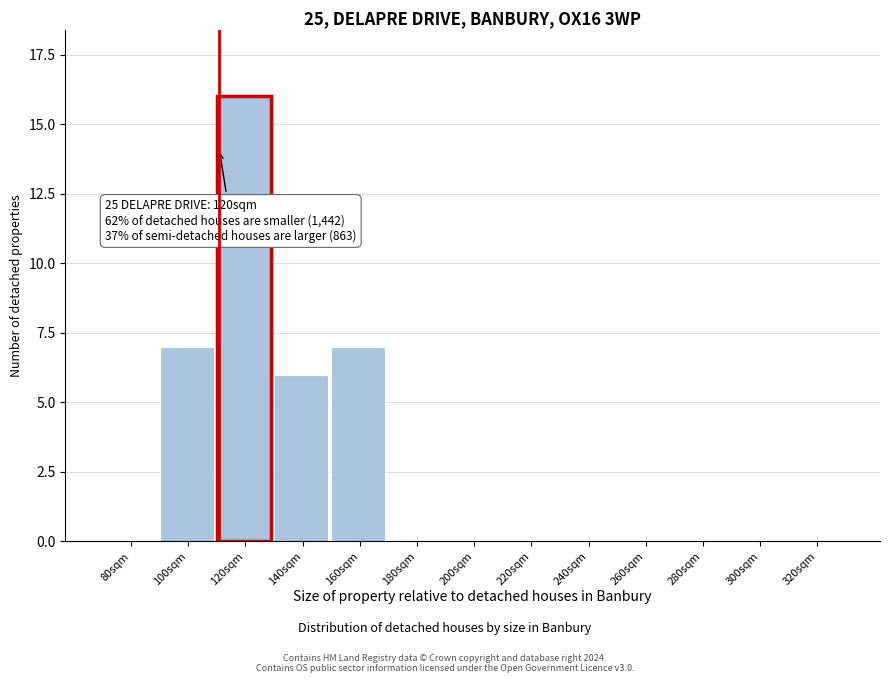

Reading right to left, extract all data points from this chart.

320sqm=0	300sqm=0	280sqm=0	260sqm=0	240sqm=0	220sqm=0	200sqm=0	180sqm=0	160sqm=7	140sqm=6	120sqm=16	100sqm=7	80sqm=0